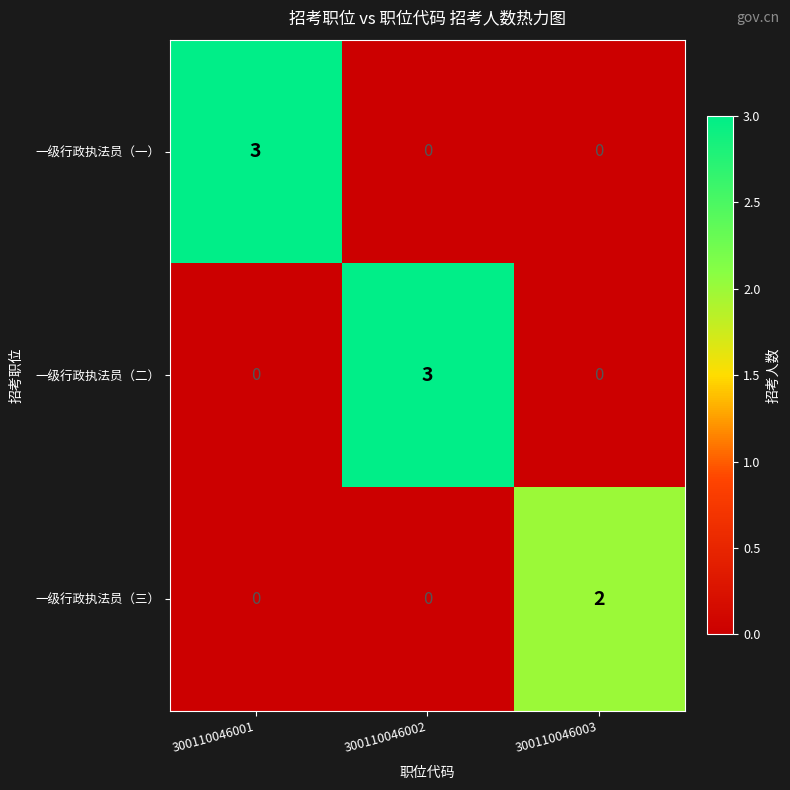

At how many categories does at least one series exceed 0?

3